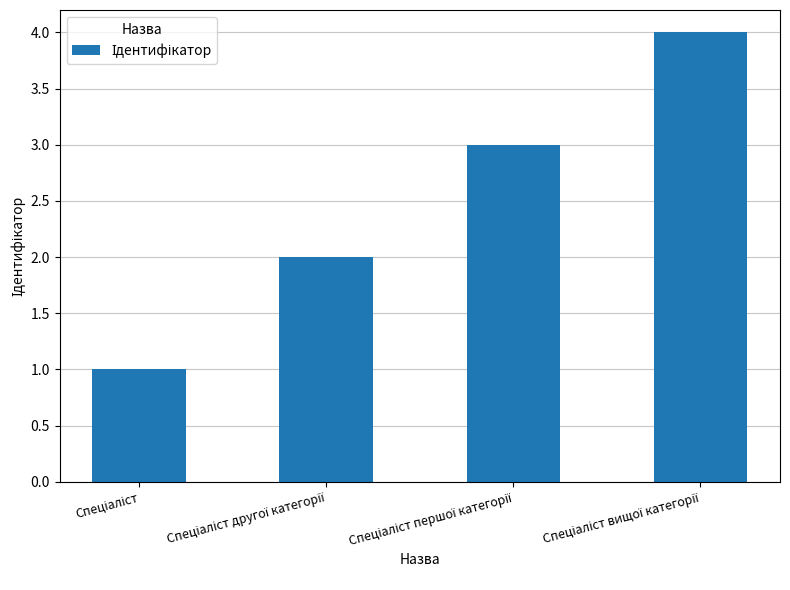

Are the bars grouped side by side (vs. stacked)?

No